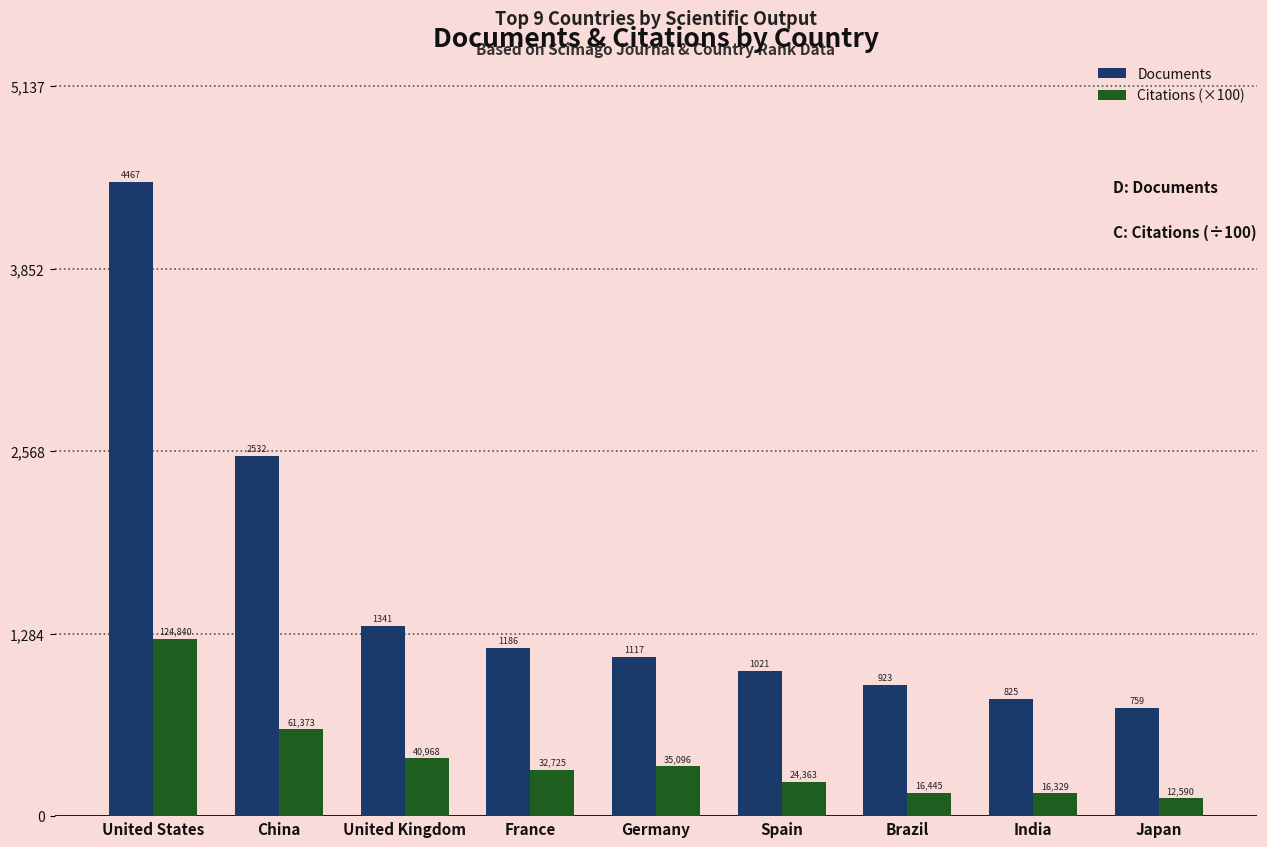

List the series in order of their overall mean, highest first.

Documents, Citations (×100)